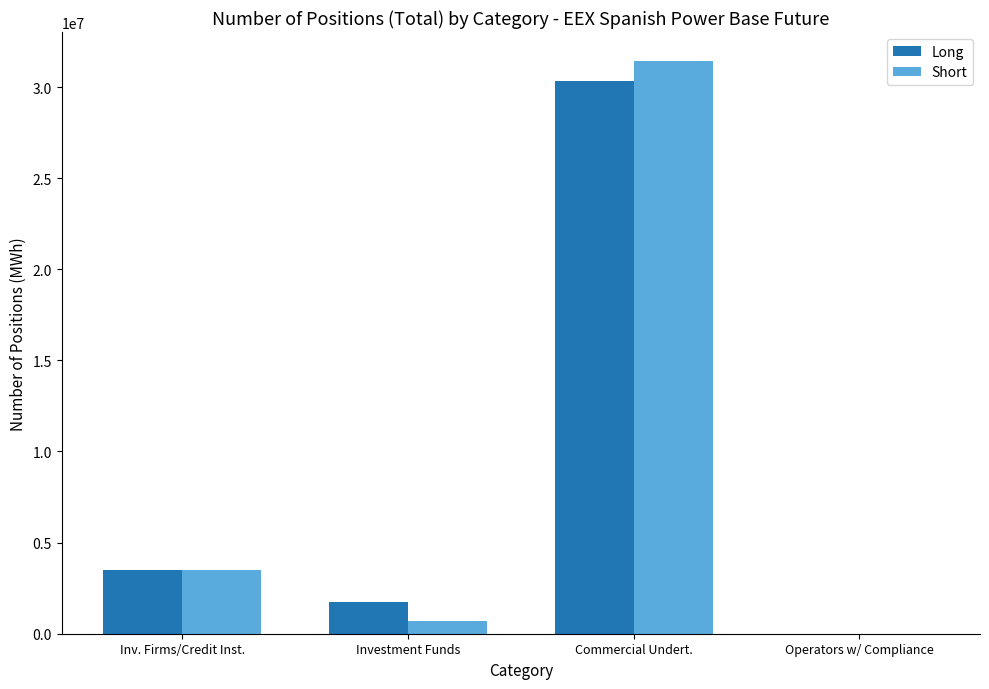

What are all the series names shown in the legend?

Long, Short